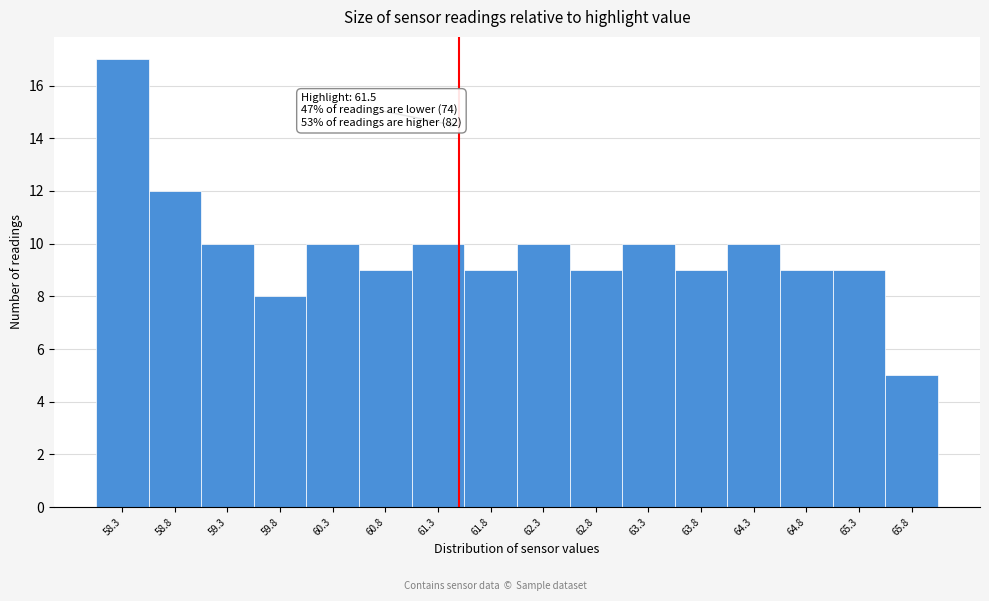

Which range on the x-axis has the tallest bar?

58.05 to 58.55